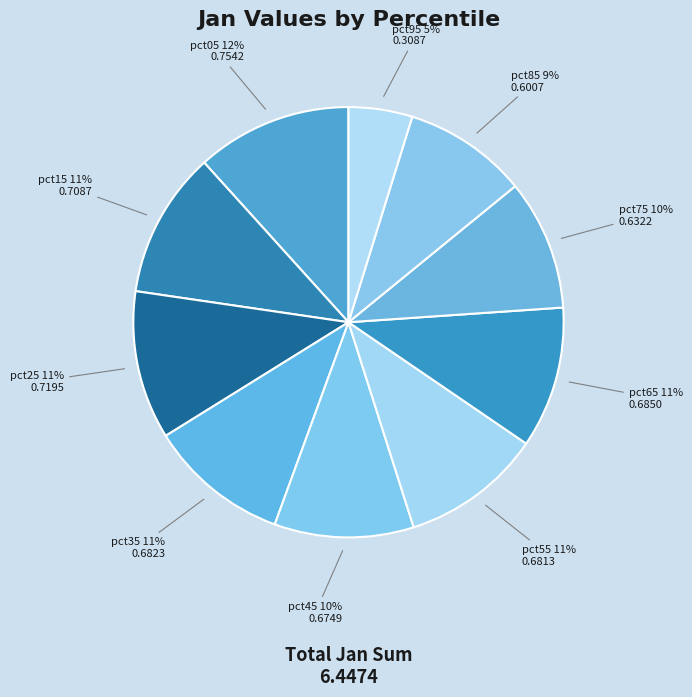

What percentage is the pct25 slice, to the nearest percent?

11%